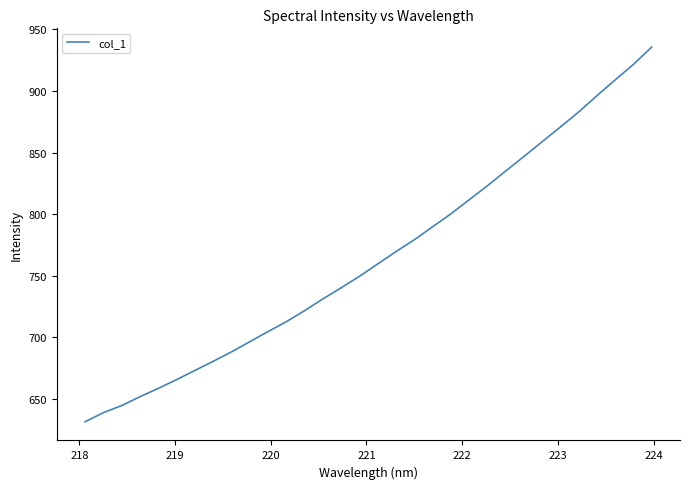

What is the difference between the maximum and minimum values?

304.2